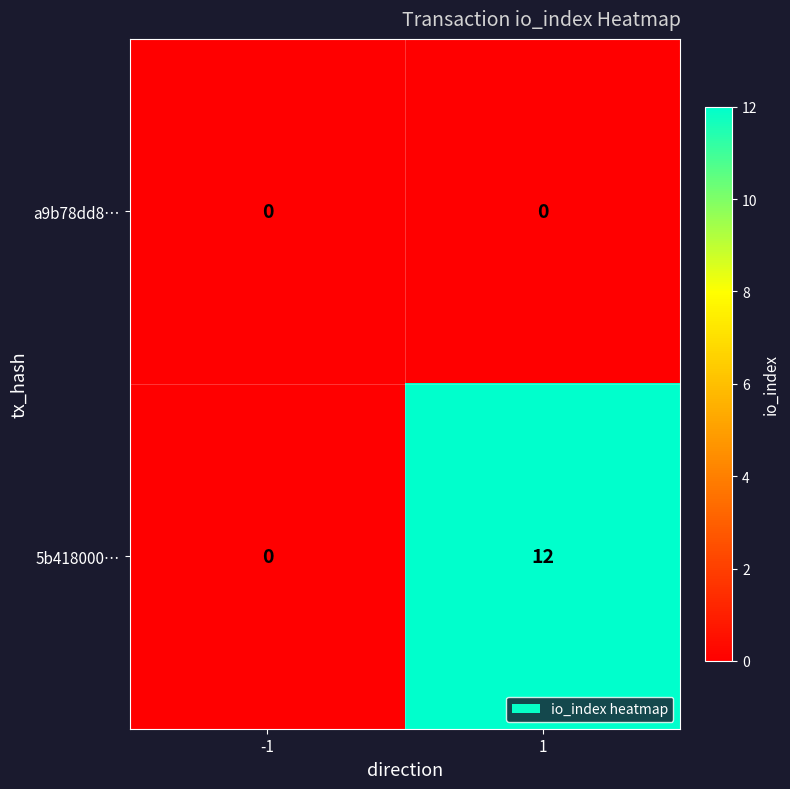

Count the number of data series in this chart.

2